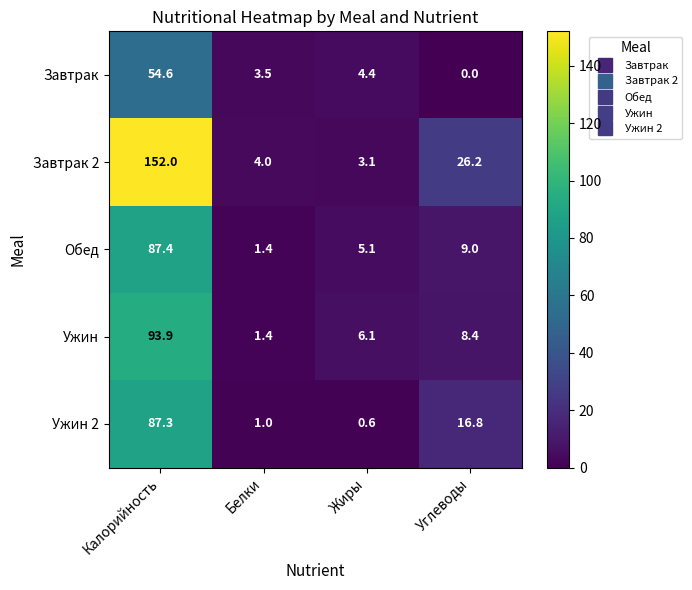

The value of Ужин at Углеводы is 8.4. True or false?

True